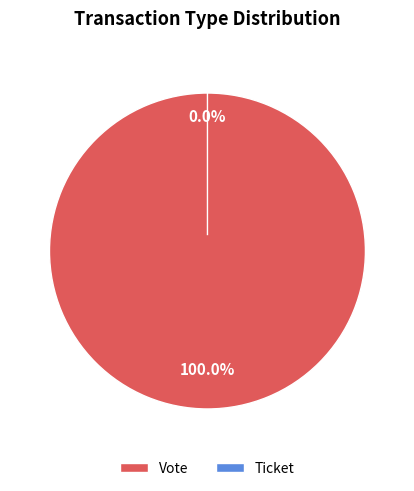

How many slices are in this pie chart?

2